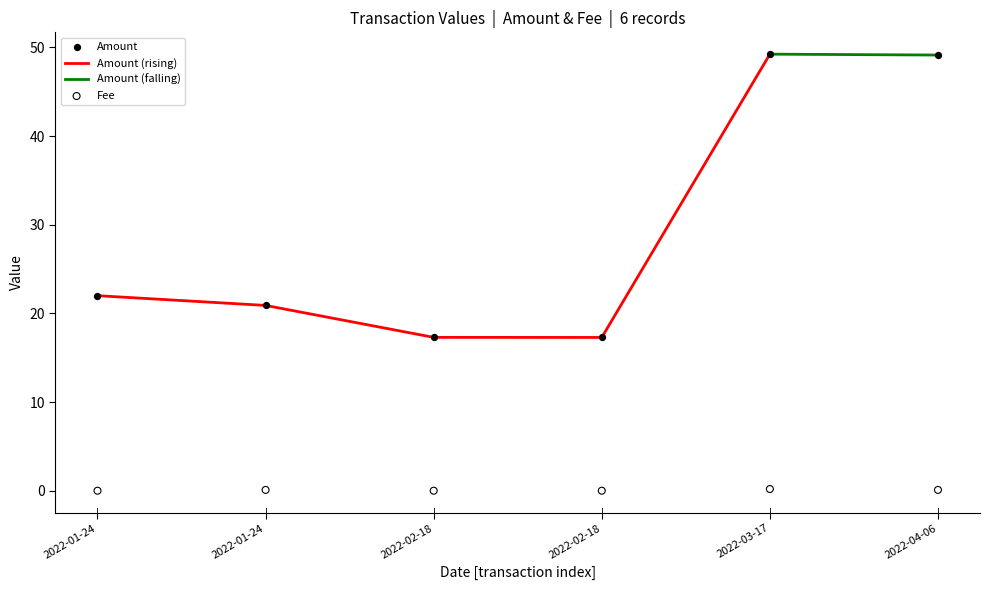

Is the value of Amount at 2022-02-18 greater than the value of Fee at 2022-03-17?

Yes